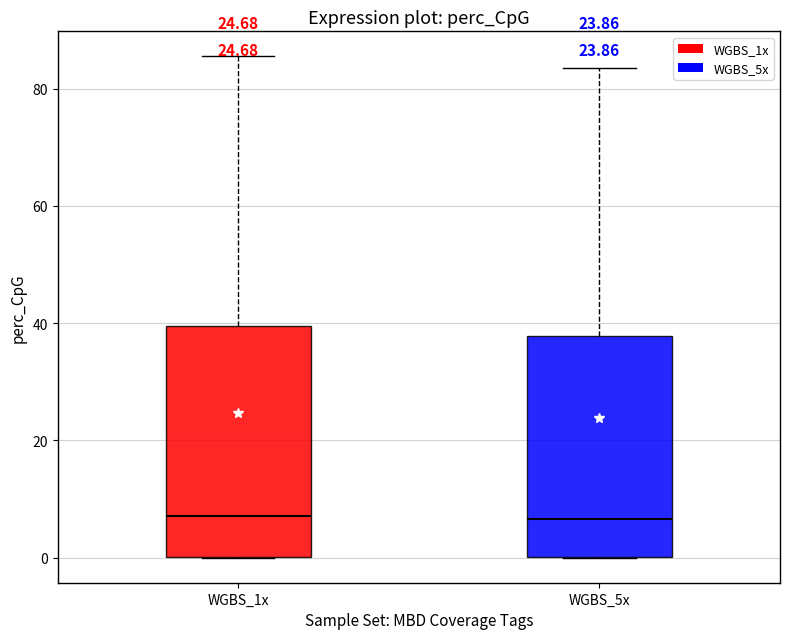

Reading left to right, transcribe this box plot: for each box, give where its median line is, the range the box spans, and where its two whiskers end, as read against the y-axis. The values are not printed on the chart, so give them approximately, as read against the axis.

WGBS_1x: median 8, box 0 to 40, whiskers 0 to 86
WGBS_5x: median 6, box 0 to 38, whiskers 0 to 84